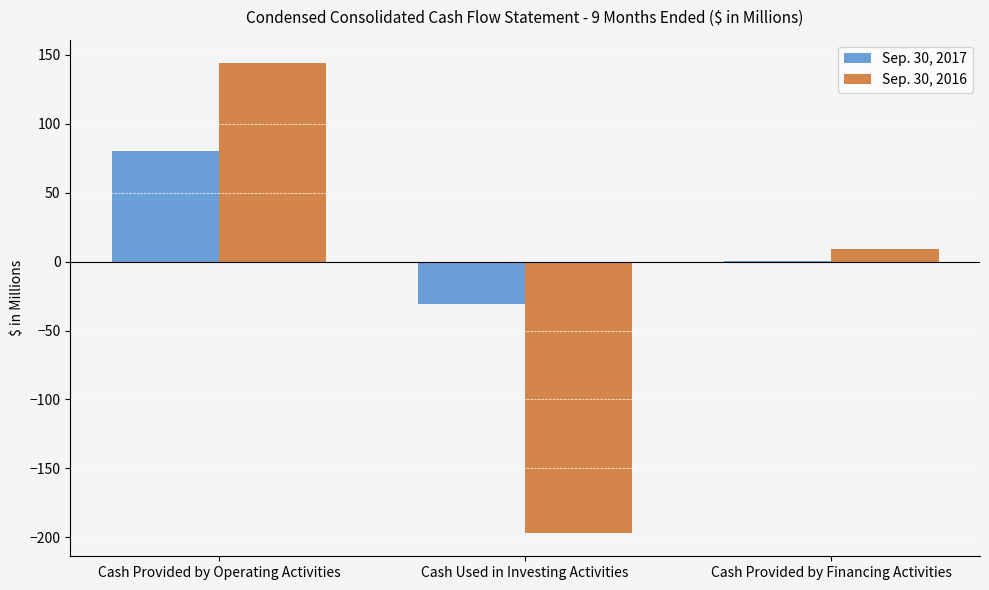

Are the bars grouped side by side (vs. stacked)?

Yes